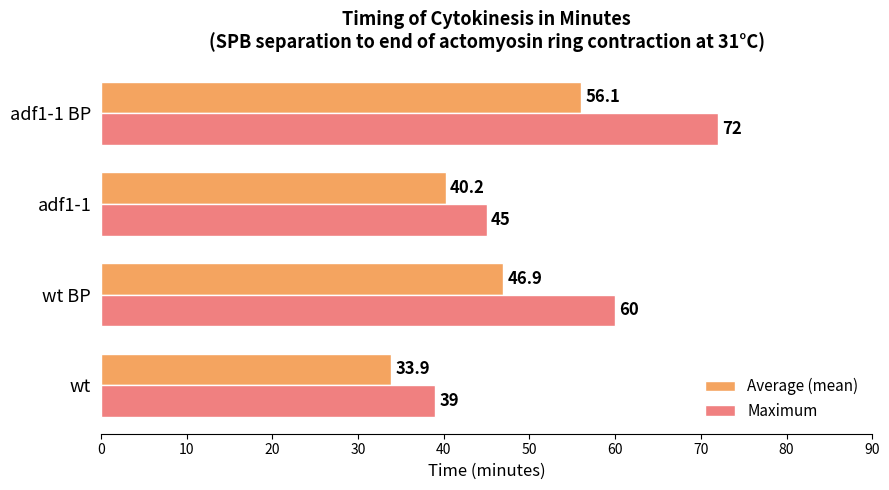

Count the number of data series in this chart.

2